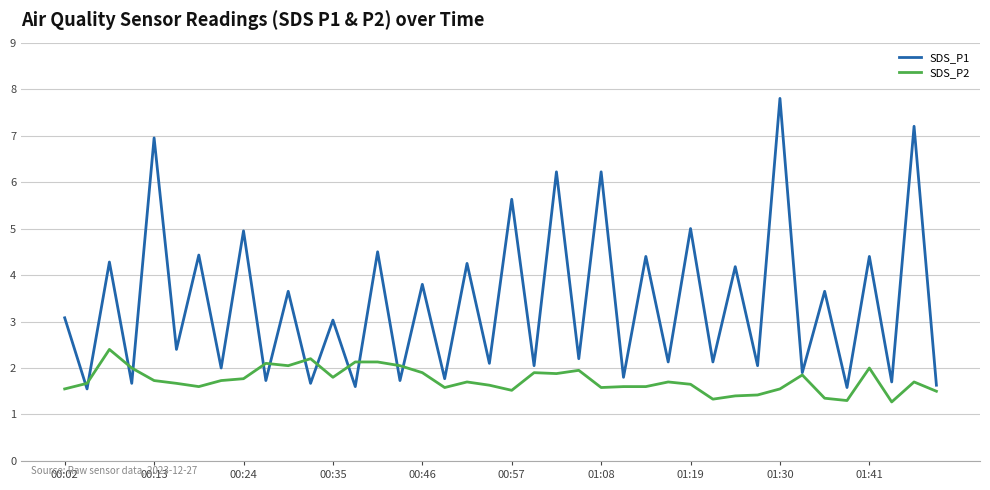

True or false: SDS_P2 and SDS_P1 intersect in this chart.

True